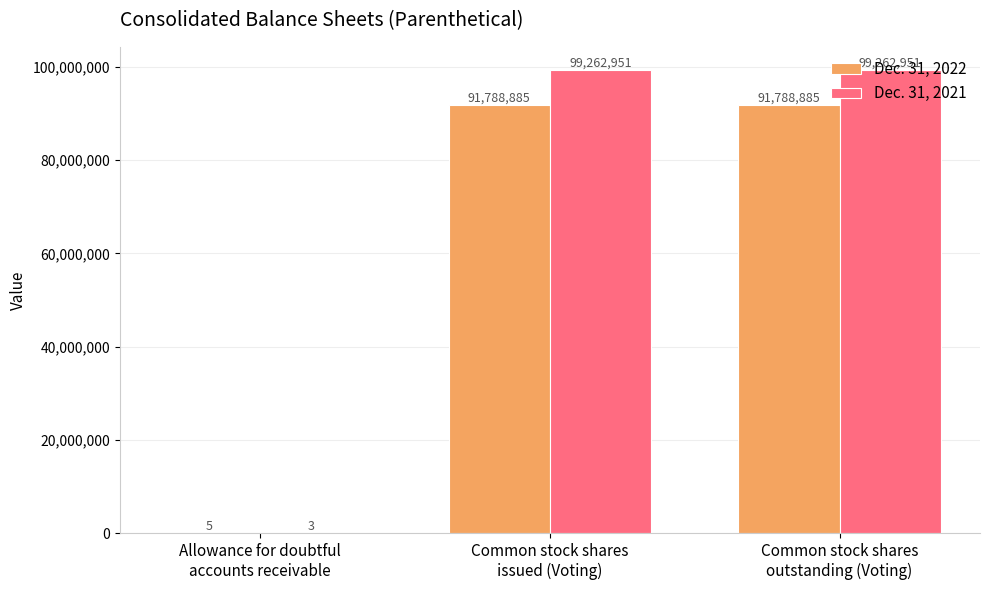

Which series has the largest total across all categories?

Dec. 31, 2021